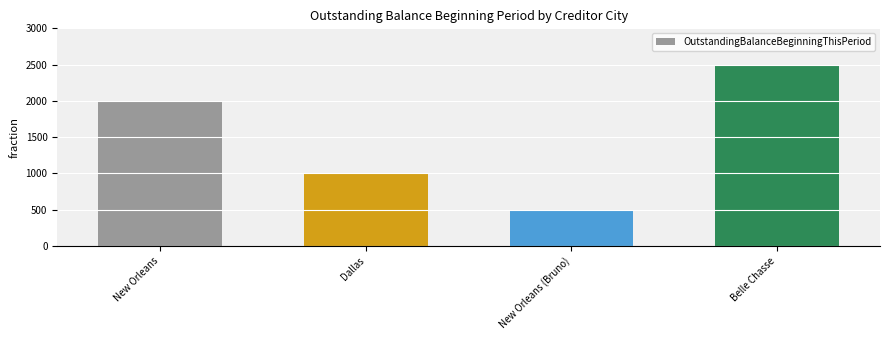

What is the value of the 2nd bar from the left?

1000